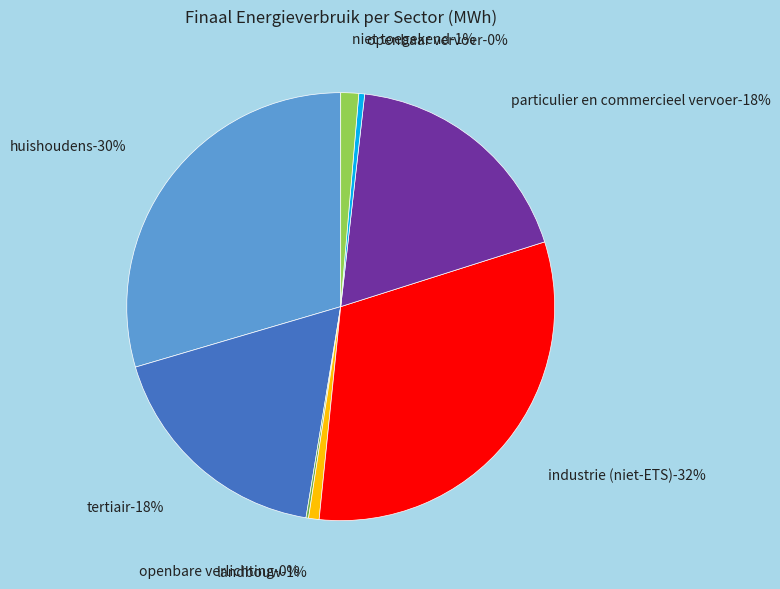

Combined, do niet toegekend and particulier en commercieel vervoer account for over 50%?

No